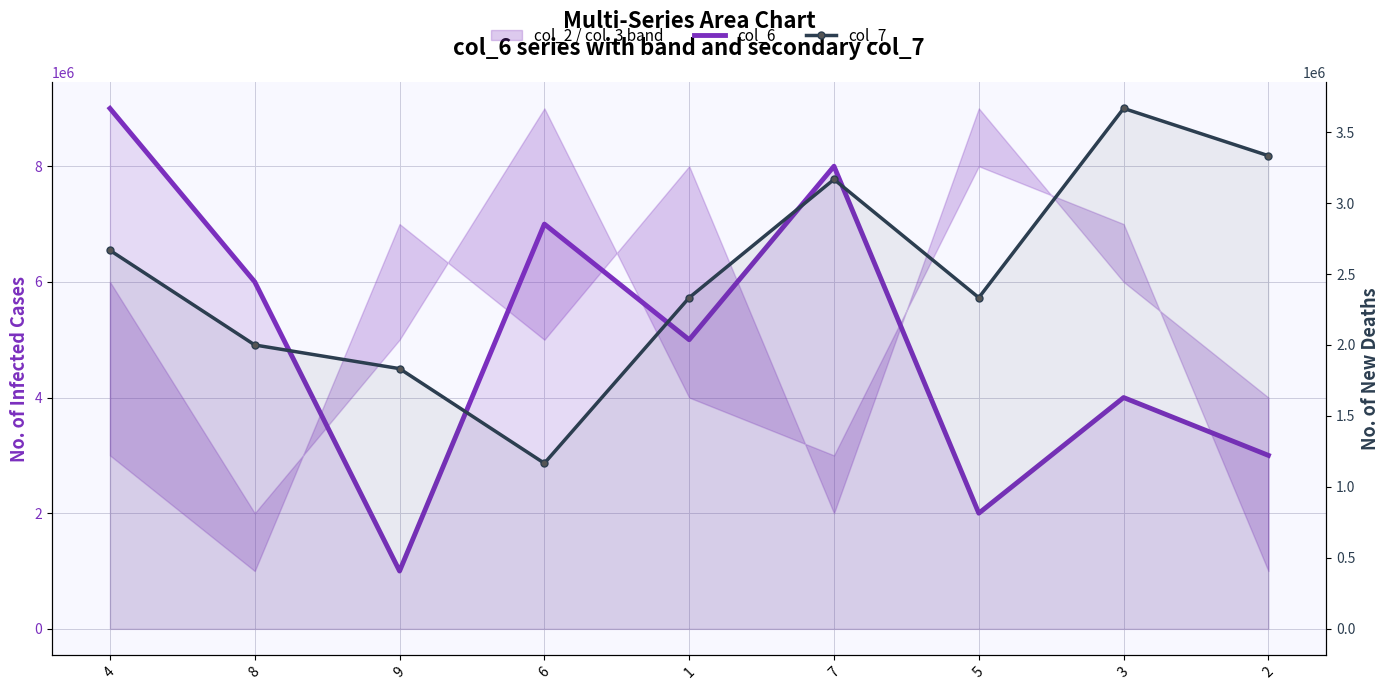

What are all the series names shown in the legend?

col_6, col_7